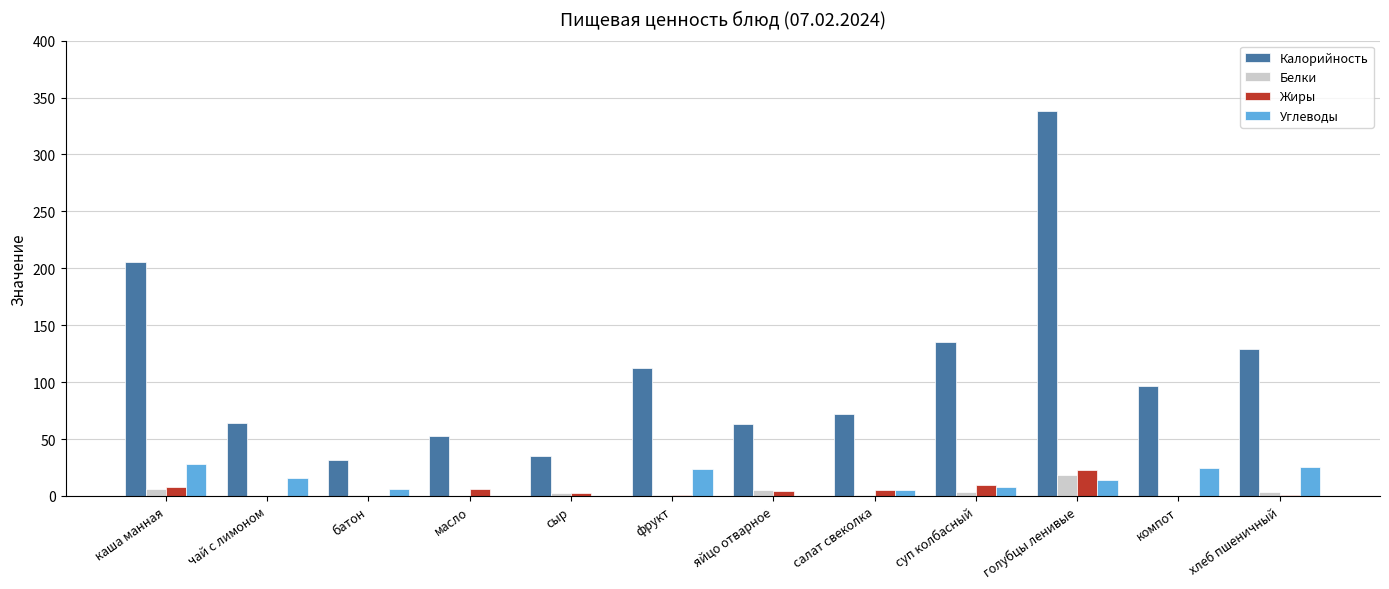

At which category does the chart reach its peak across all series?

голубцы ленивые